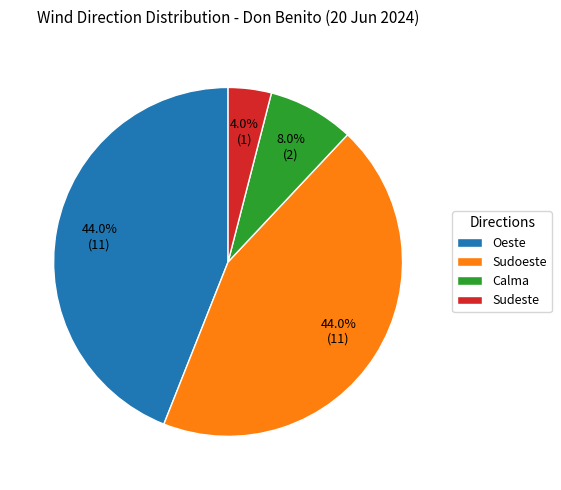

How much of the chart is everything except Sudeste?

96.0%